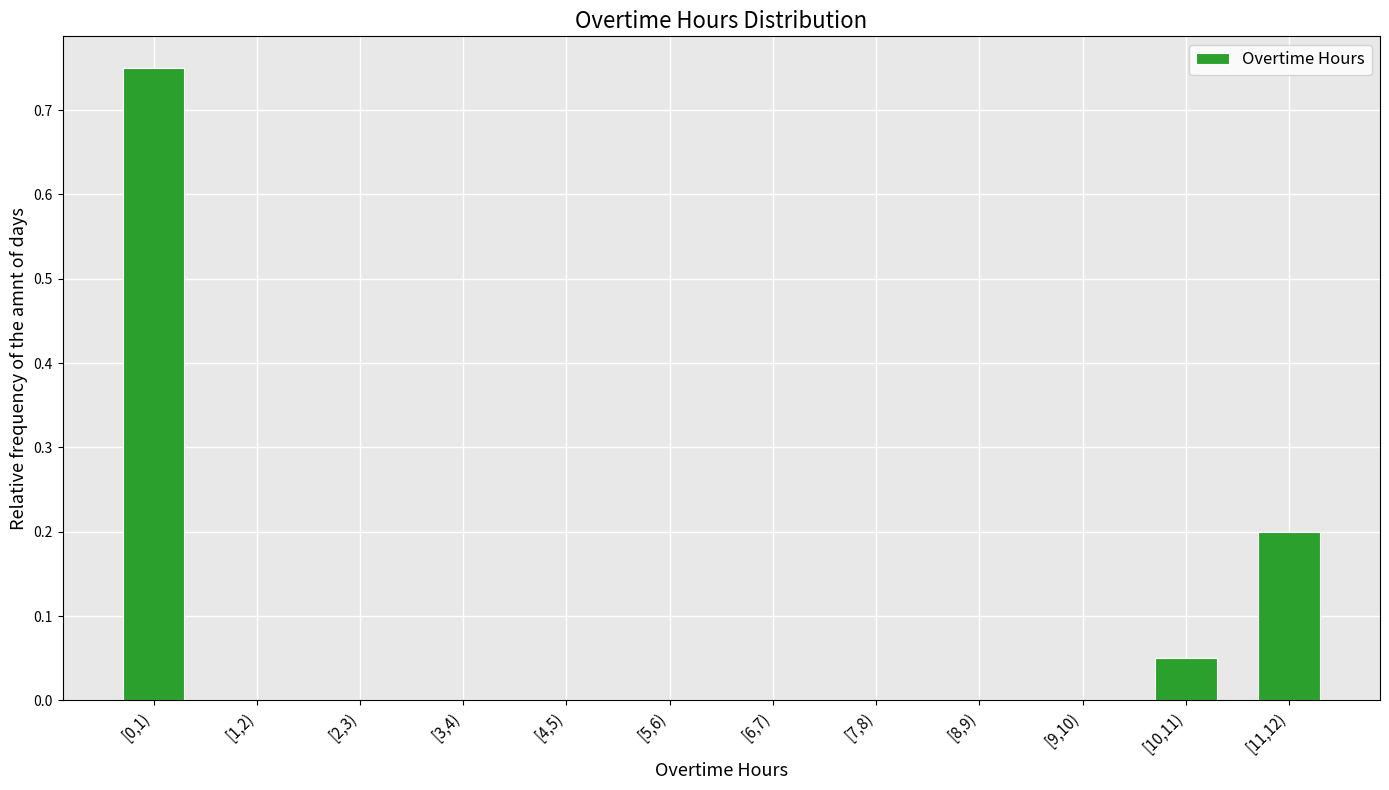

What is the change in value from [7,8) to [11,12)?

+0.2